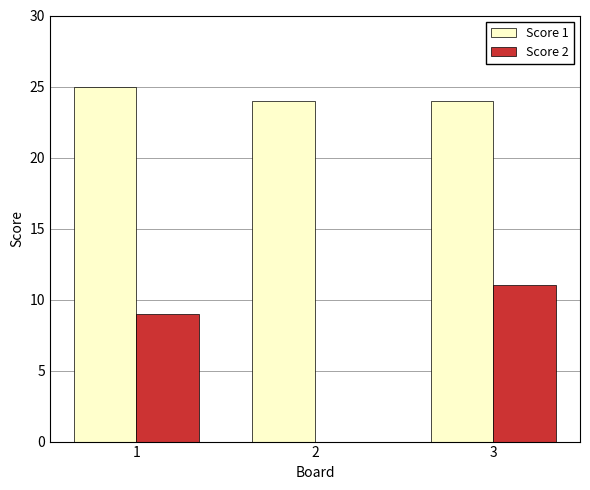

Are the bars grouped side by side (vs. stacked)?

Yes